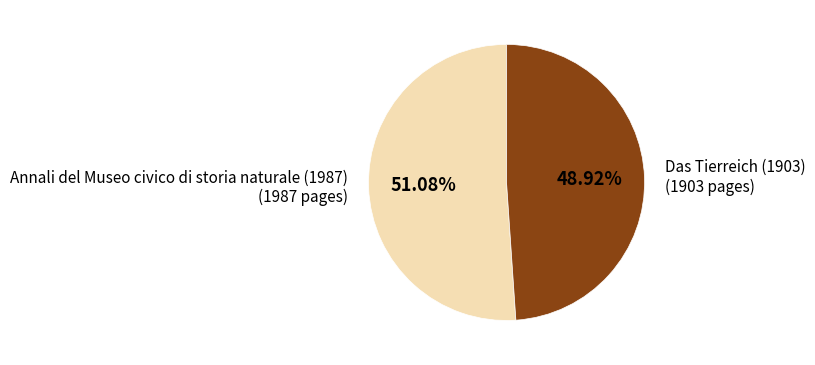

Is there a majority slice in this chart?

Yes